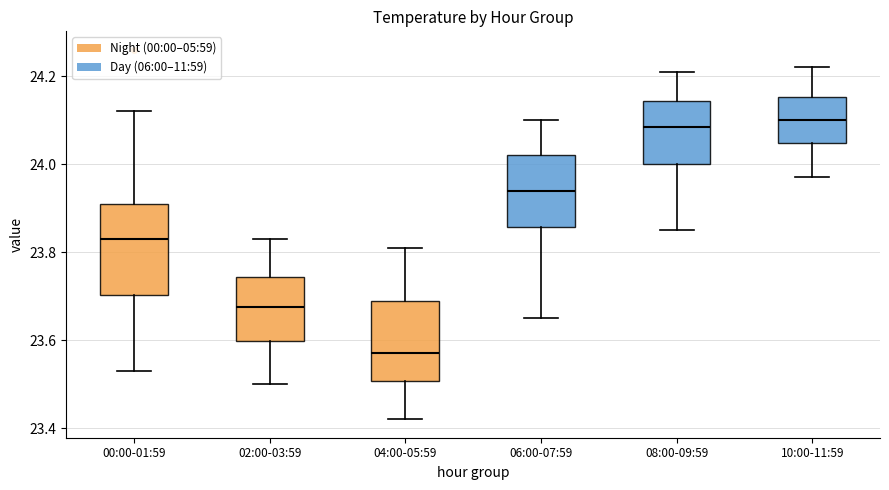

Where does the upper whisker of the box for 02:00-03:59 end on the y-axis? The values are not printed on the chart, so give them approximately, as read against the axis.

23.84